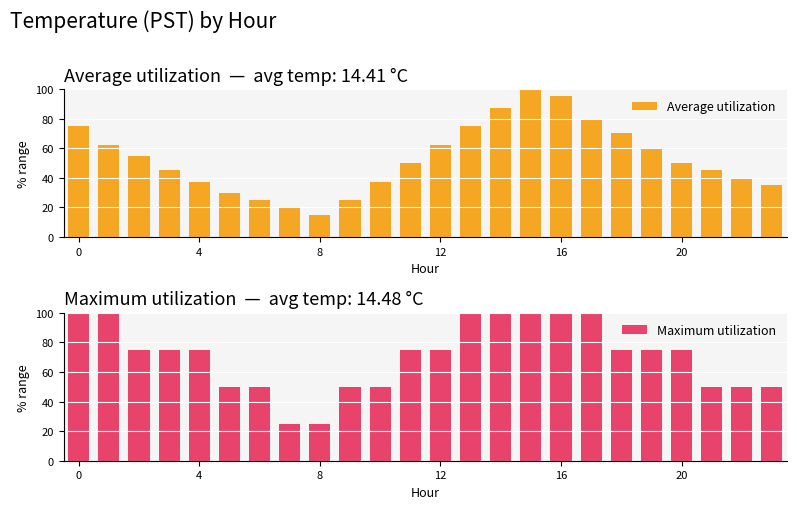

How many groups of bars are there?

24